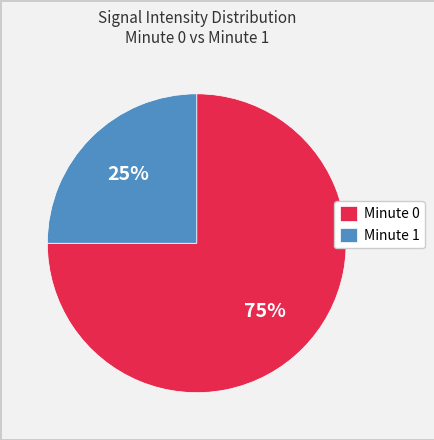

The Minute 1 slice represents 25% of the pie. True or false?

True